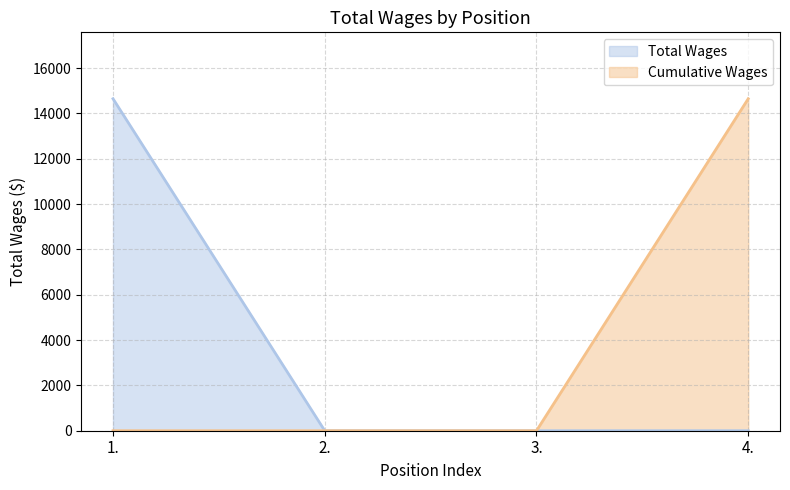

List the labels in order of value, largest first.

1., 2., 3., 4.